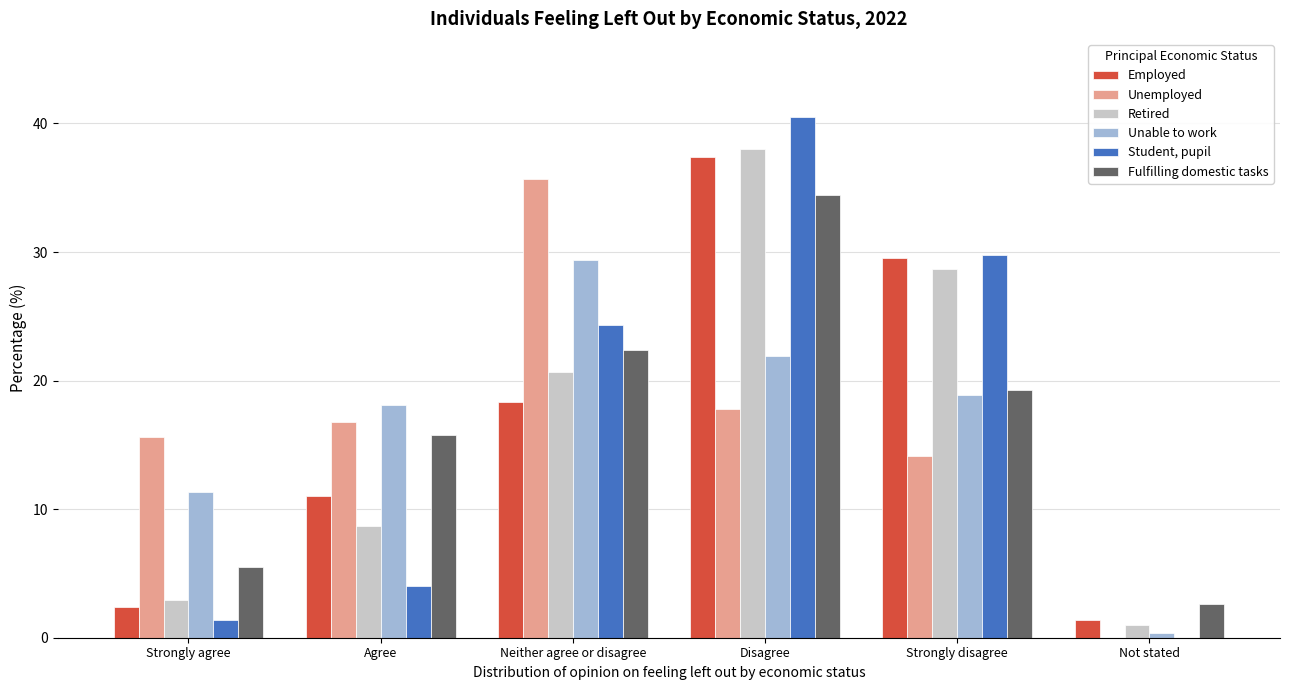

At which label does Retired reach its peak?

Disagree